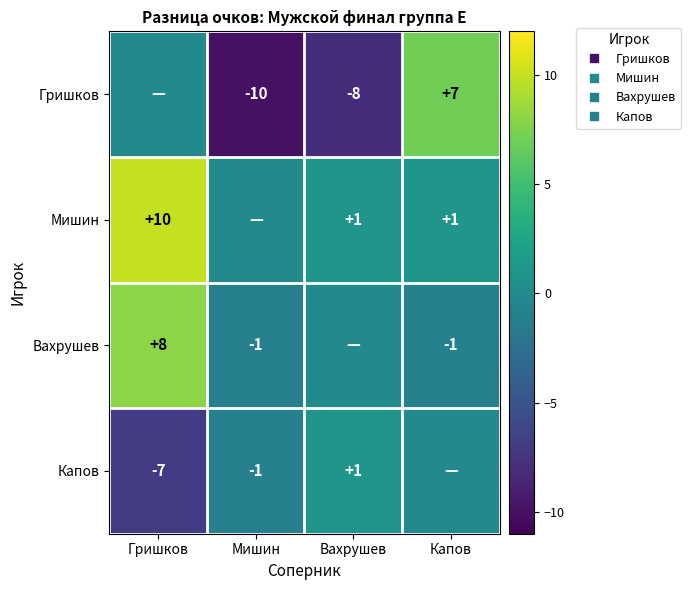

Which series changed the most between Вахрушев and Капов?

Гришков